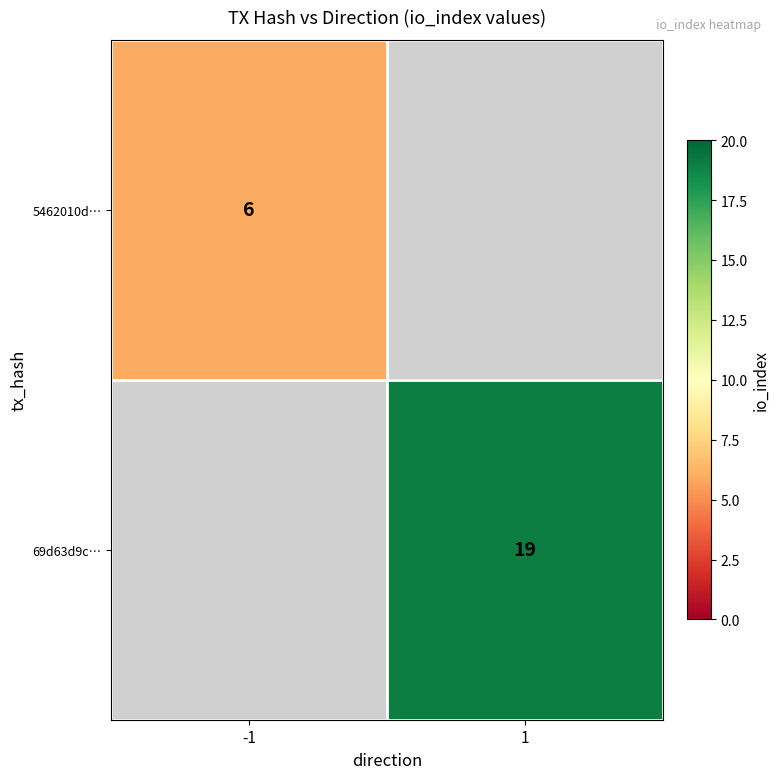

Is the value of 69d63d9c… at 1 greater than the value of 5462010d… at -1?

Yes